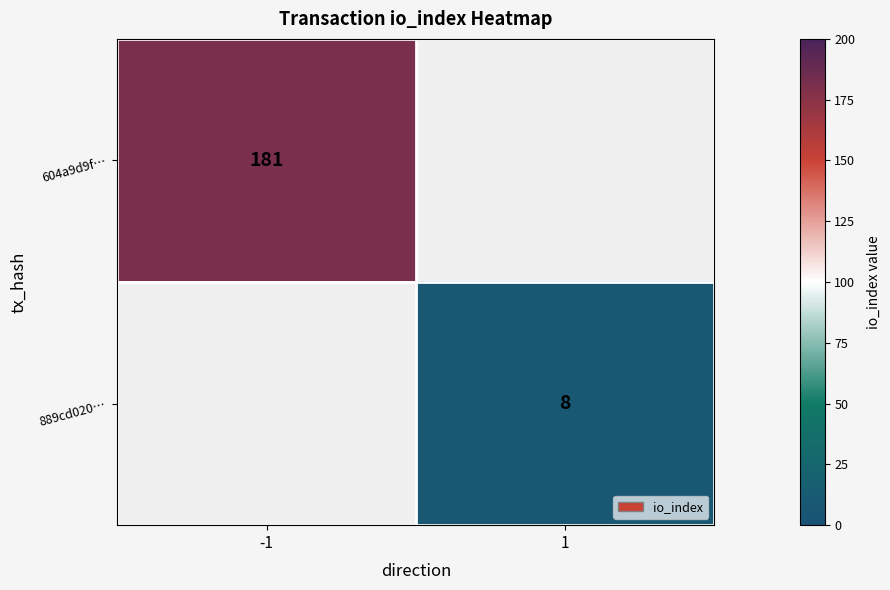

How many series are shown in this chart?

2